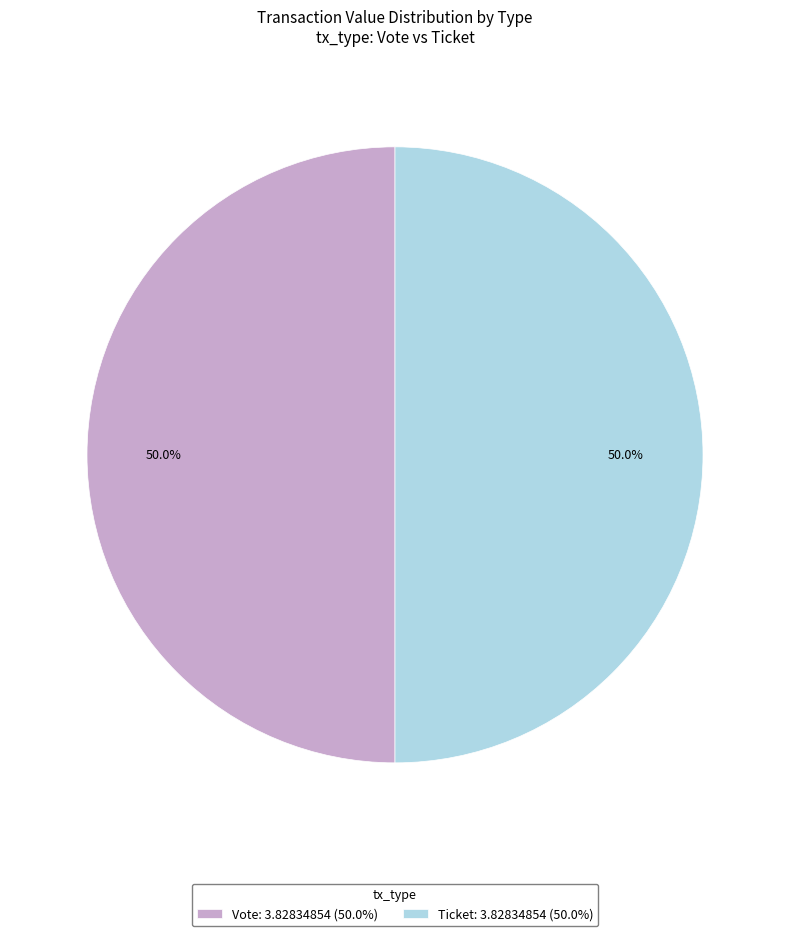

Approximately how many times larger is the value at Vote: 3.82834854 (50.0%) compared to Ticket: 3.82834854 (50.0%)?

1.0